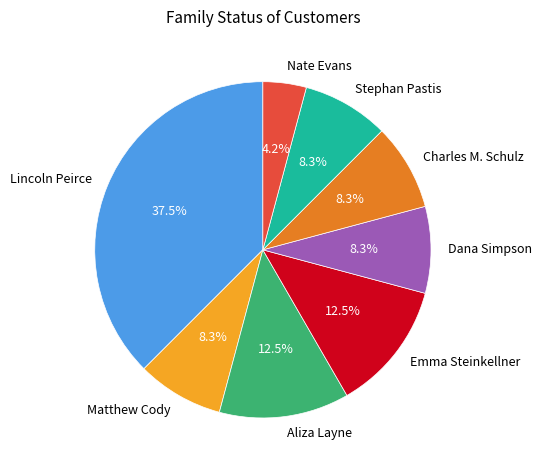

How many segments does this pie chart have?

8